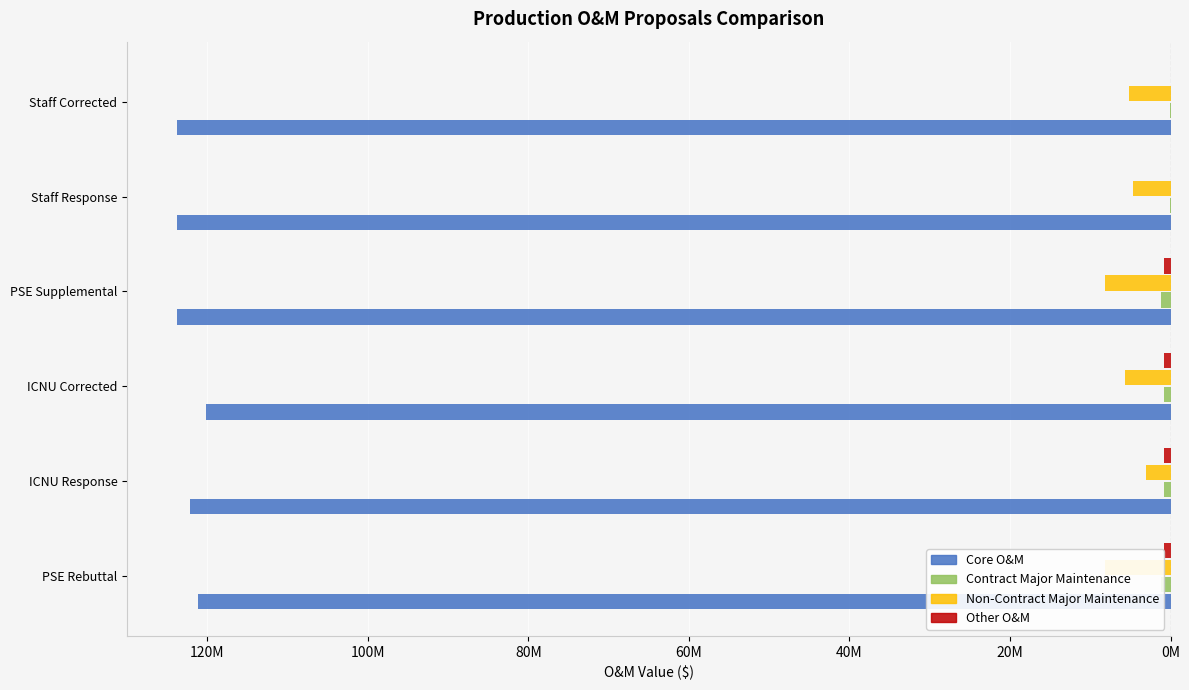

Count the number of data series in this chart.

4